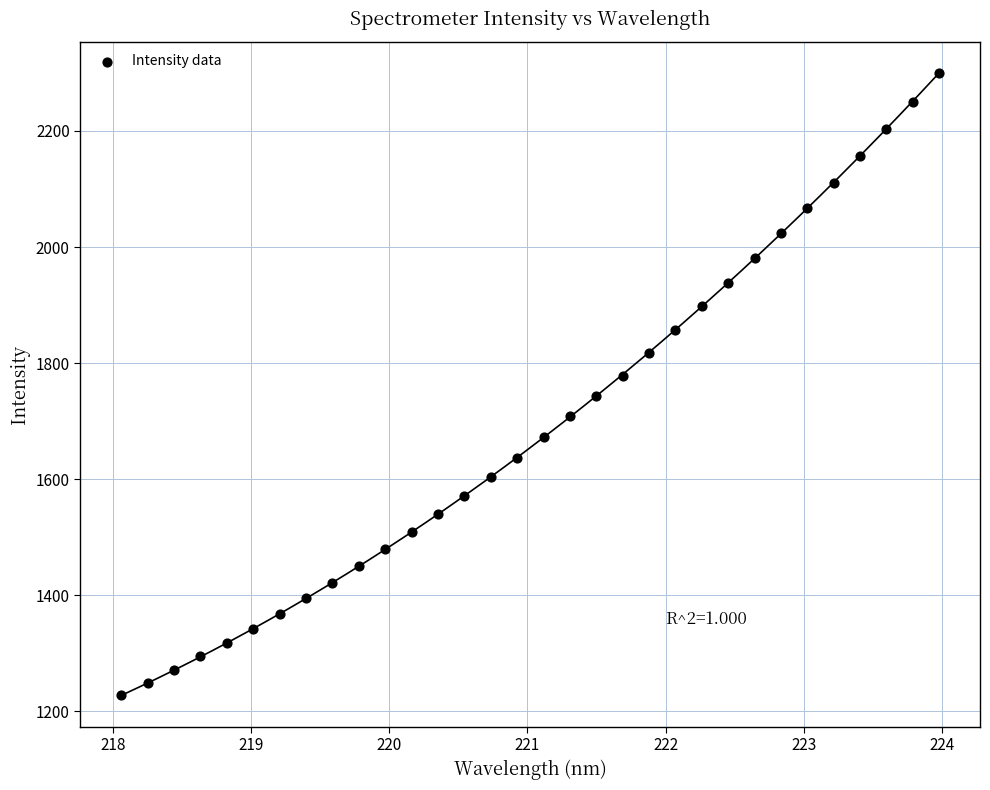

What is the range of Y values (max minus min)?

1072.9